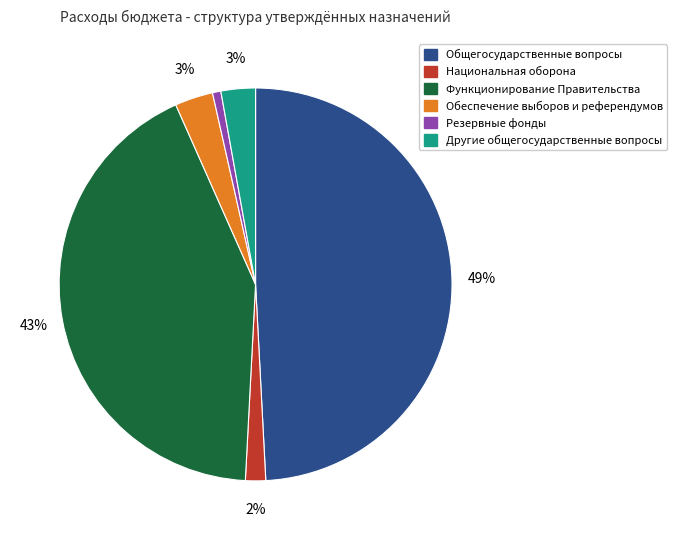

True or false: Функционирование Правительства accounts for 43% of the total.

True